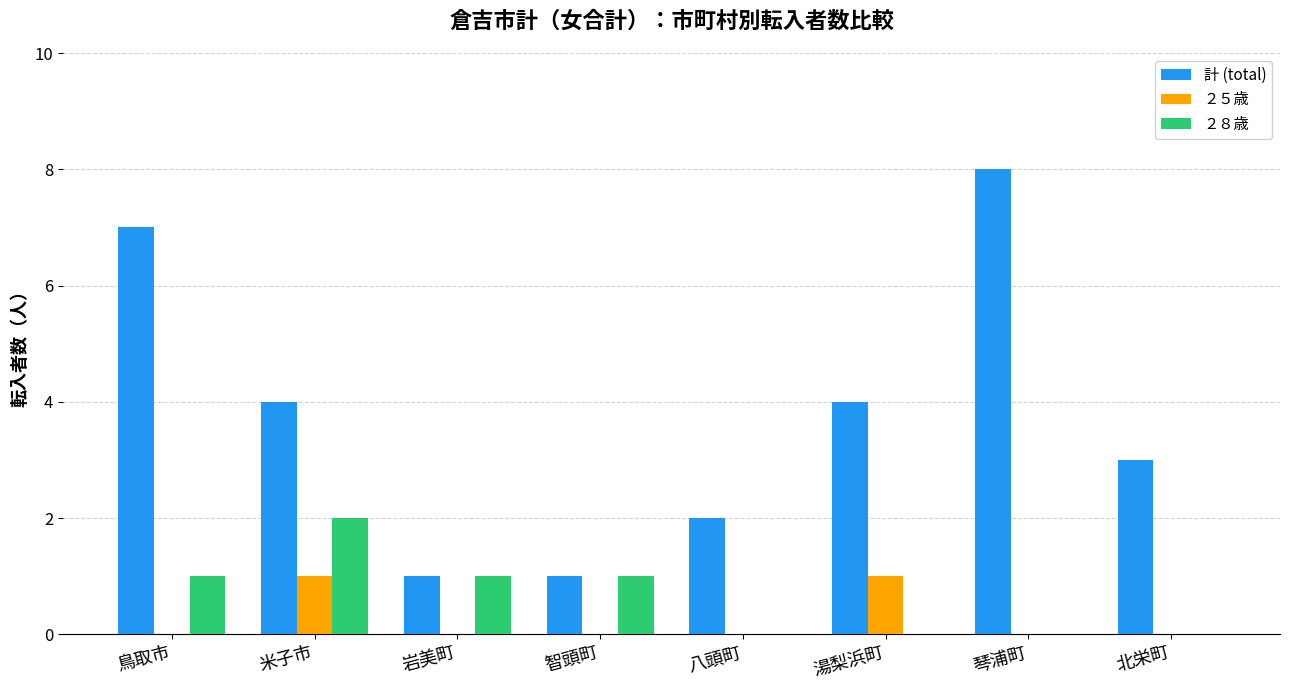

Which series has the largest total across all categories?

計 (total)